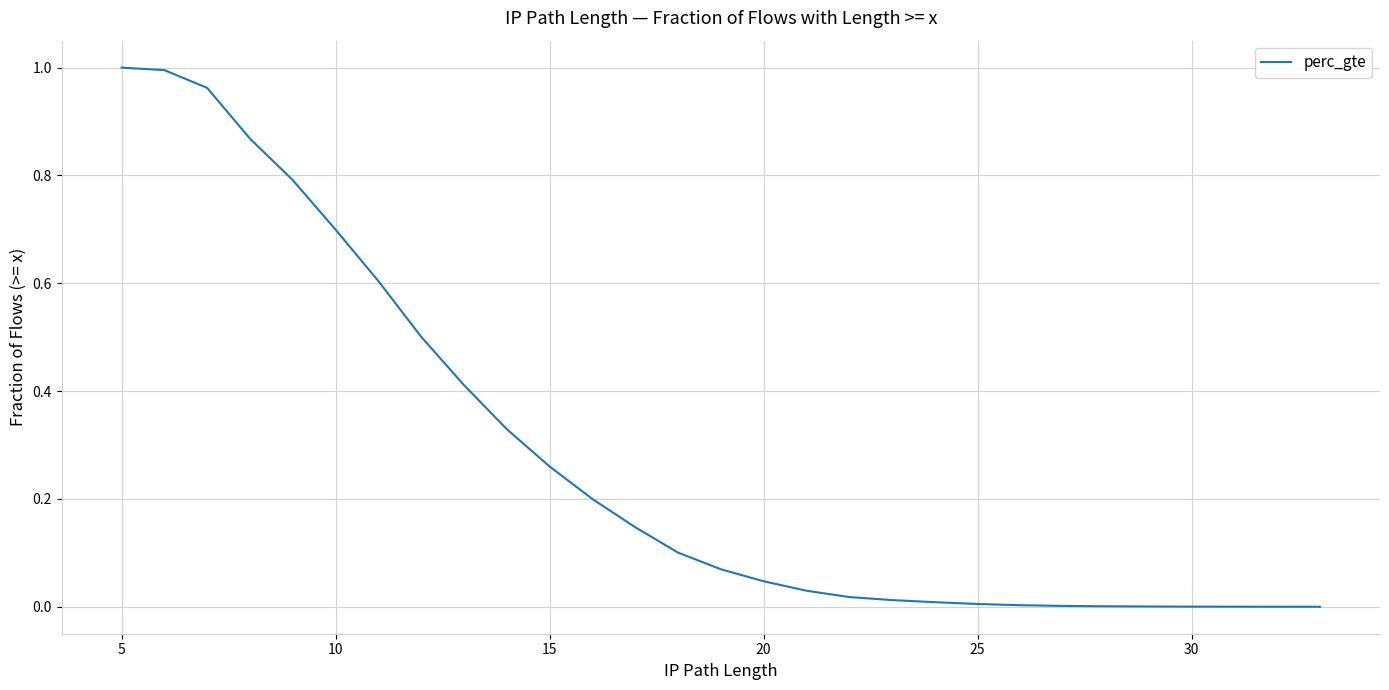

What is the value of the 10th point from the left?

0.3